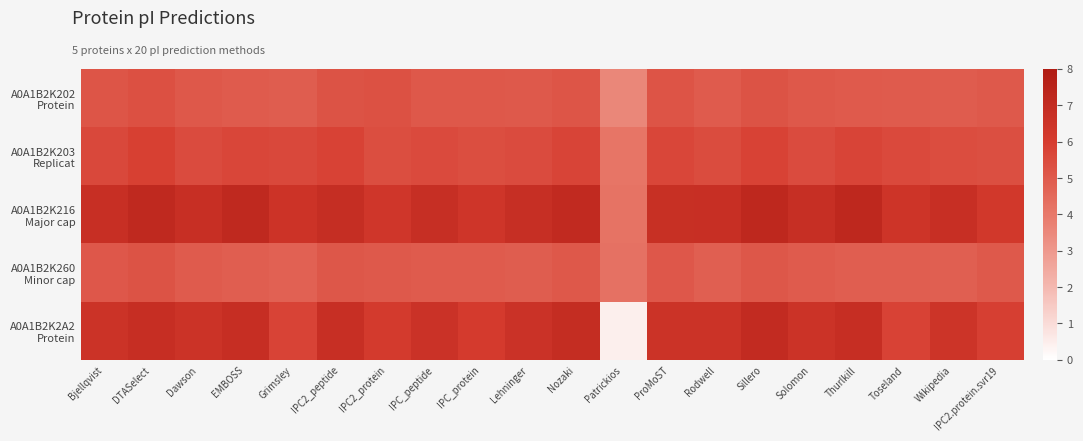

Which series has the widest spread of values?

A0A1B2K2A2 Protein